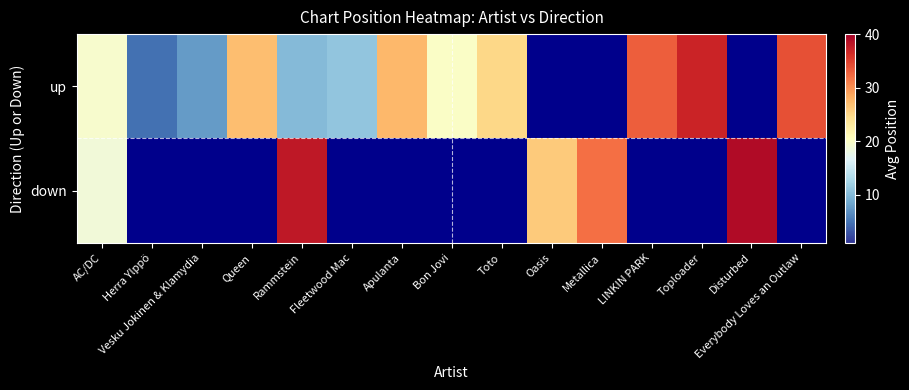

What is the maximum value for down?

39.0